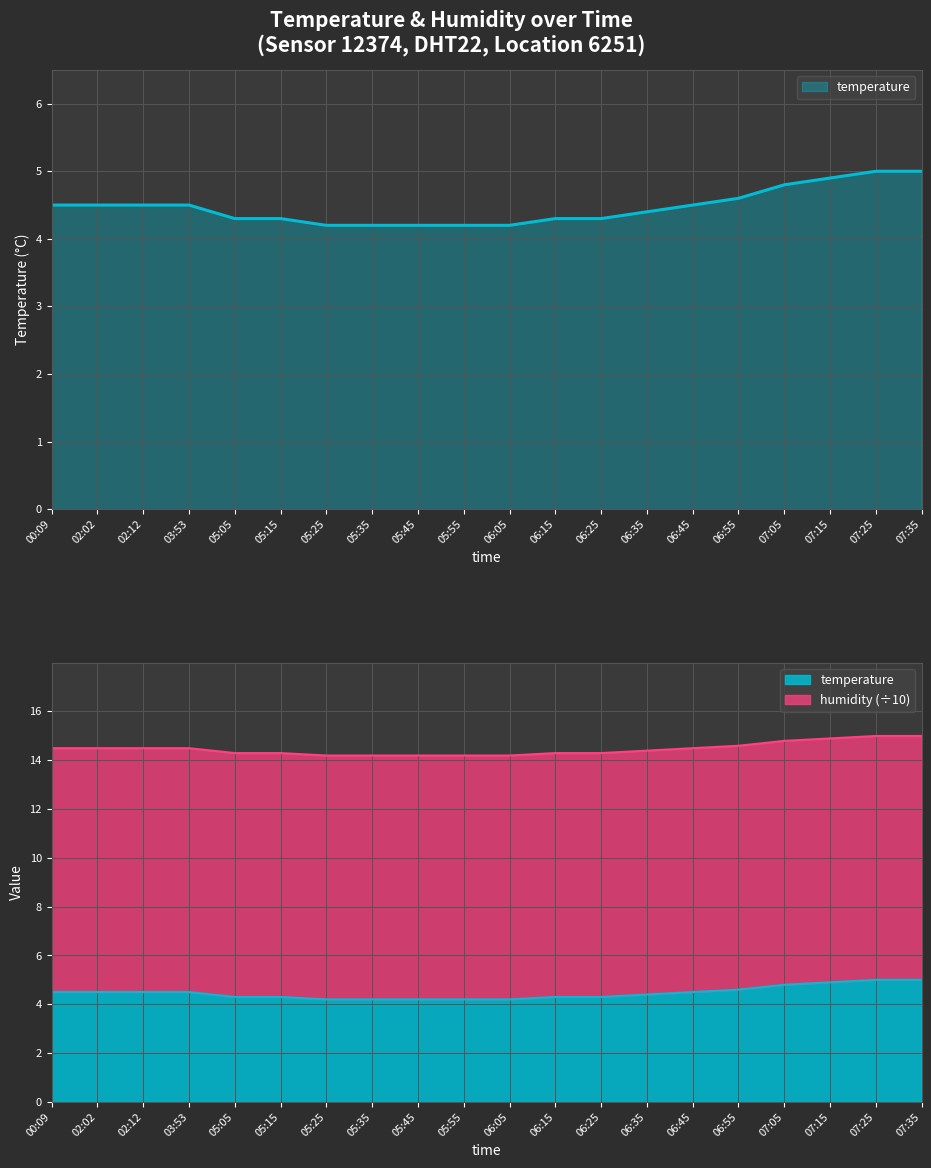

What is the difference between the maximum and minimum values?

0.8